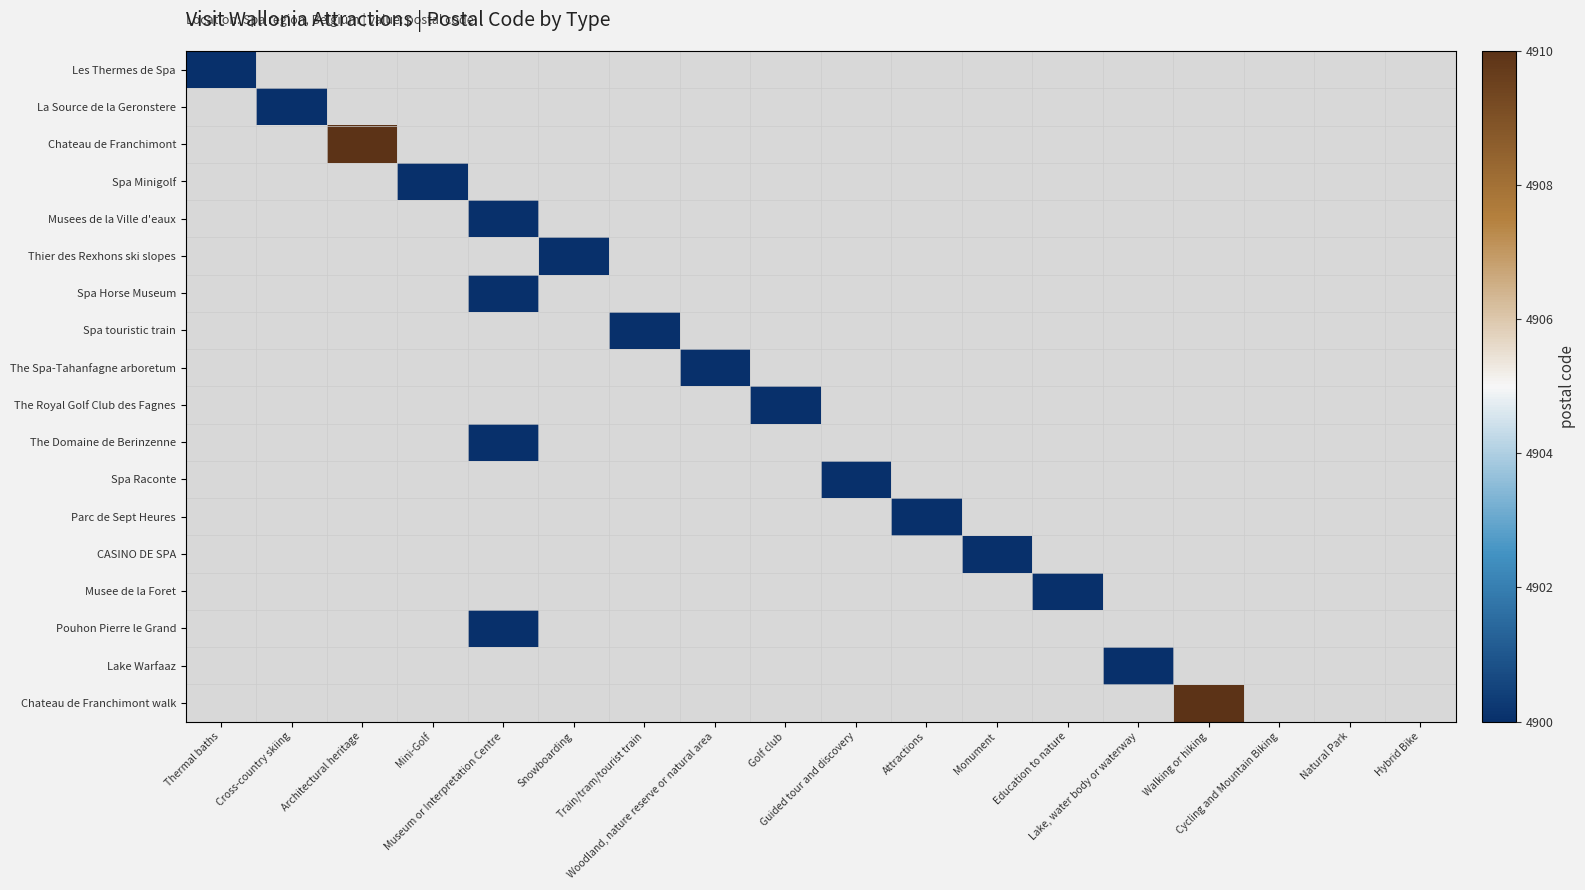

How many distinct data groups are displayed?

18